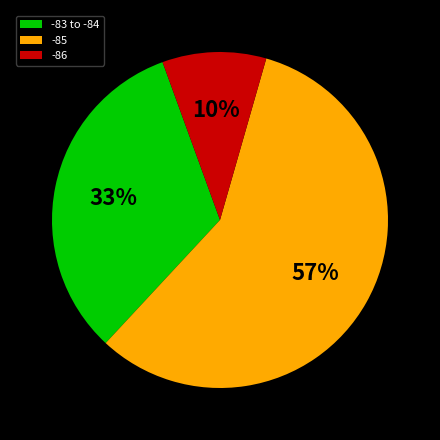

Do -83 to -84 and -85 together represent more than half of the pie?

Yes